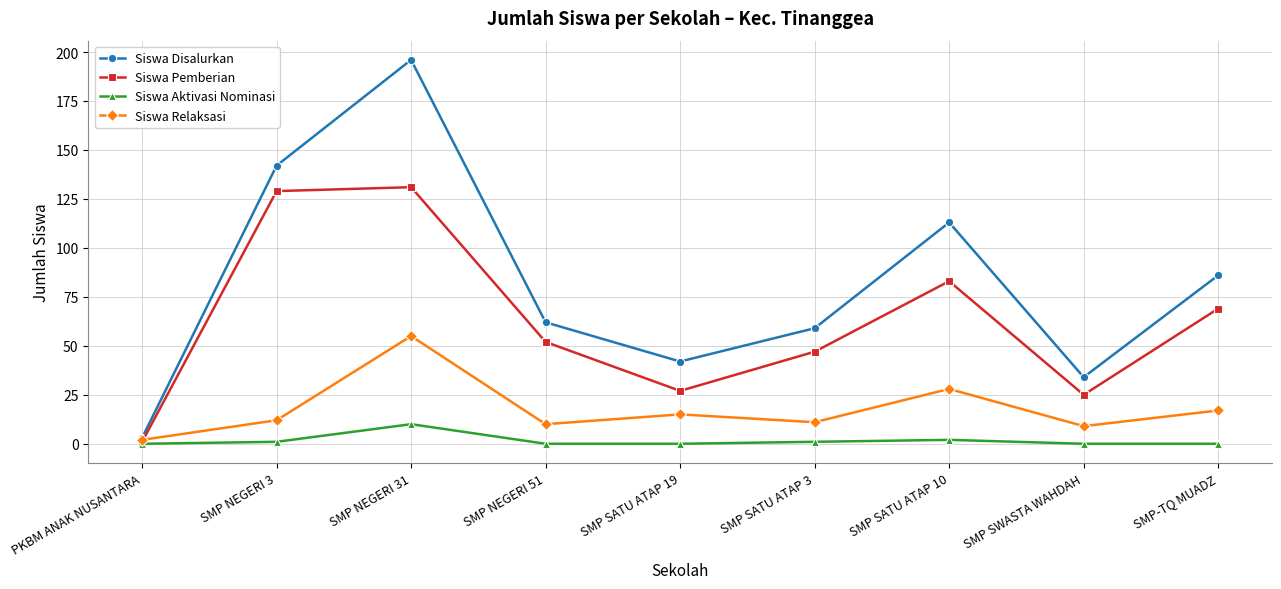

What is the difference between the maximum and minimum values in the Siswa Relaksasi series?

53